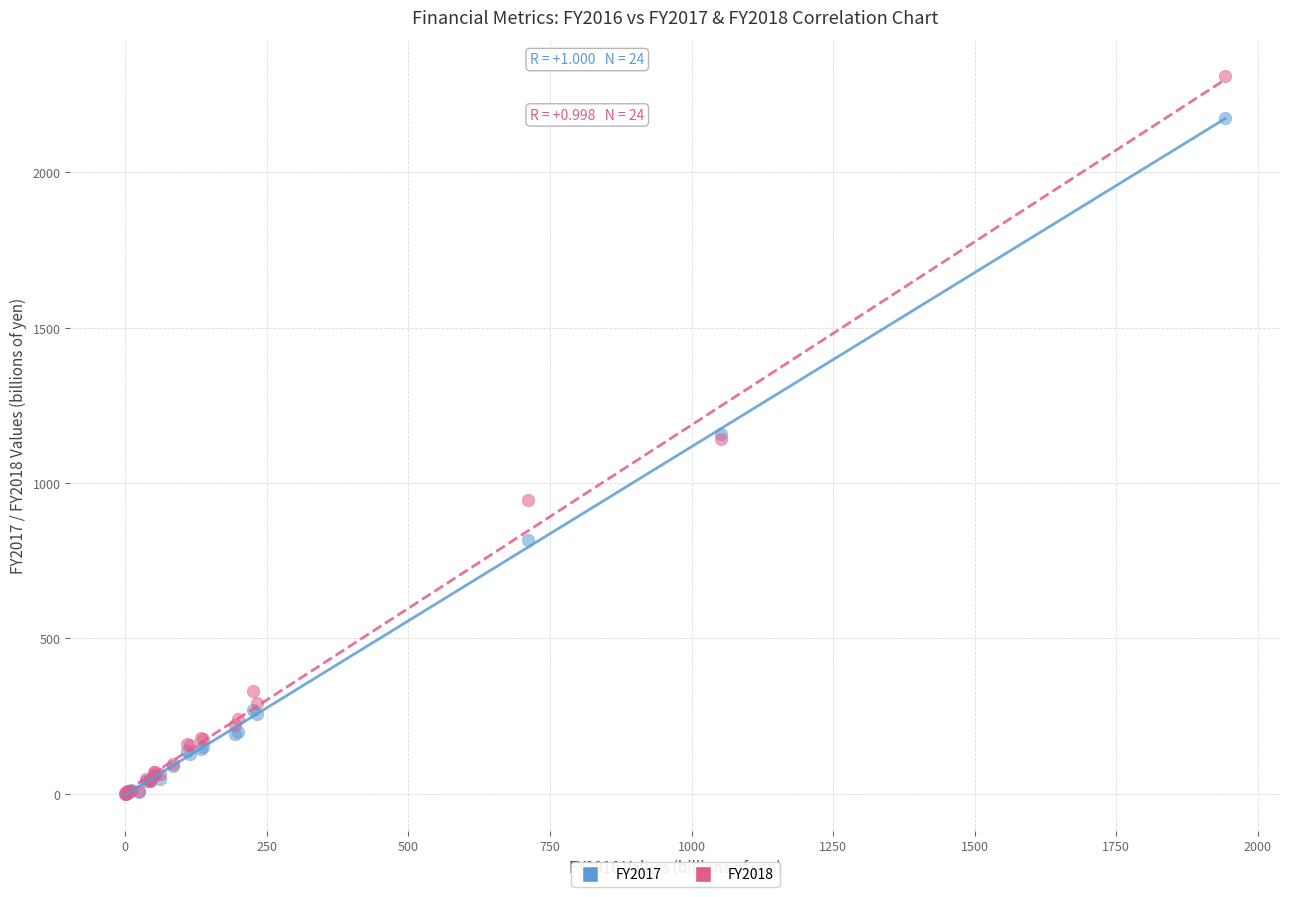

Which series has the widest spread of Y values?

FY2018